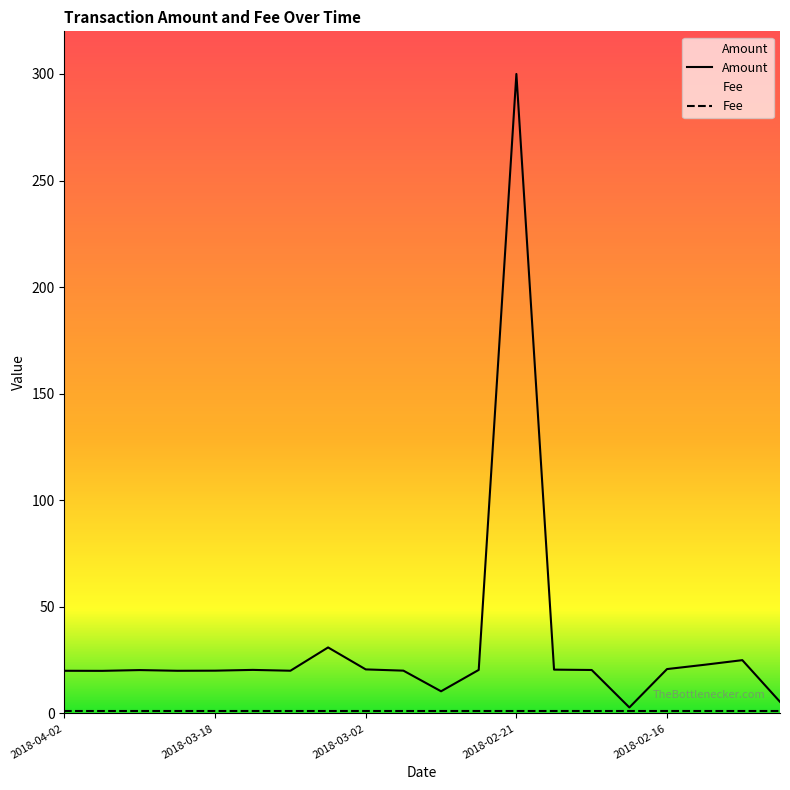

How many data points are above 20?

17